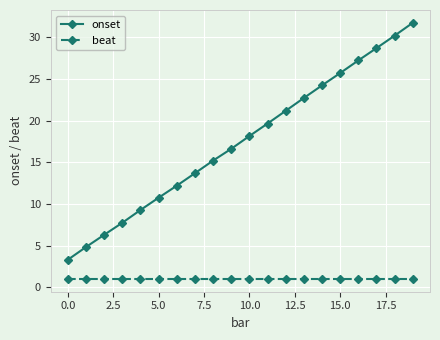

What is the value of the beat point at the 18th from the left?

1.0